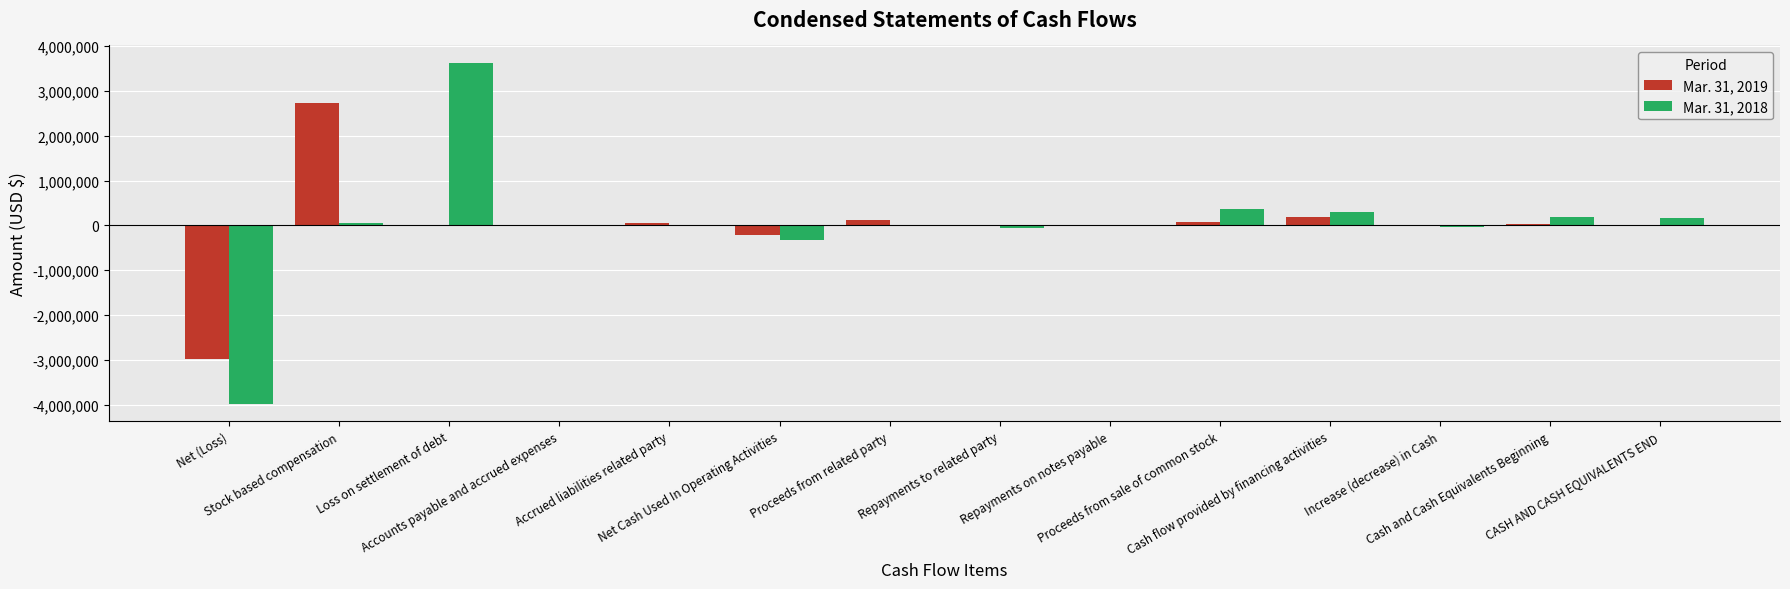

What is the average value of the Mar. 31, 2018 series?

18330